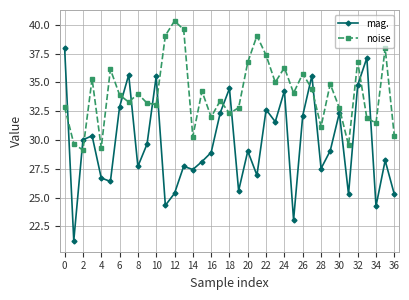

Which series has the largest range (max minus min)?

mag.